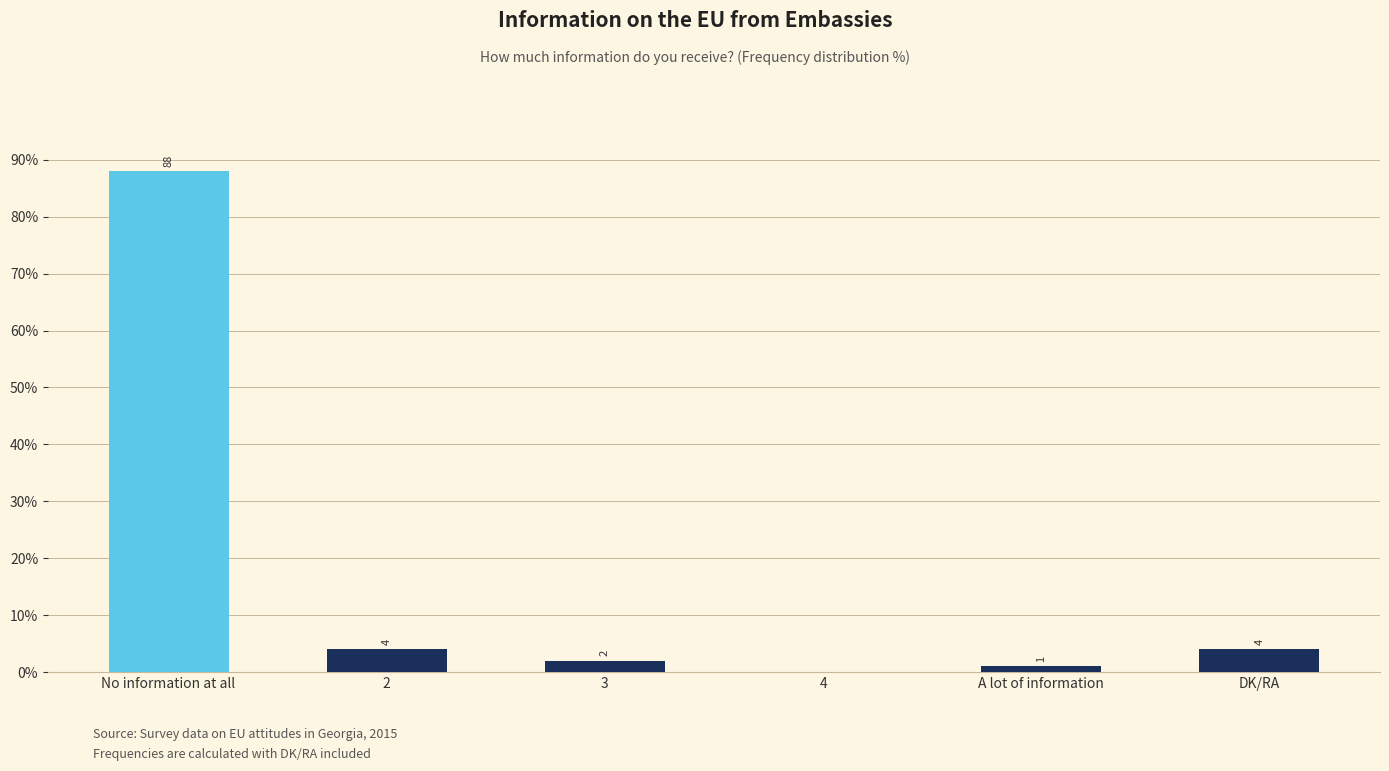

How many positive values are there?

5